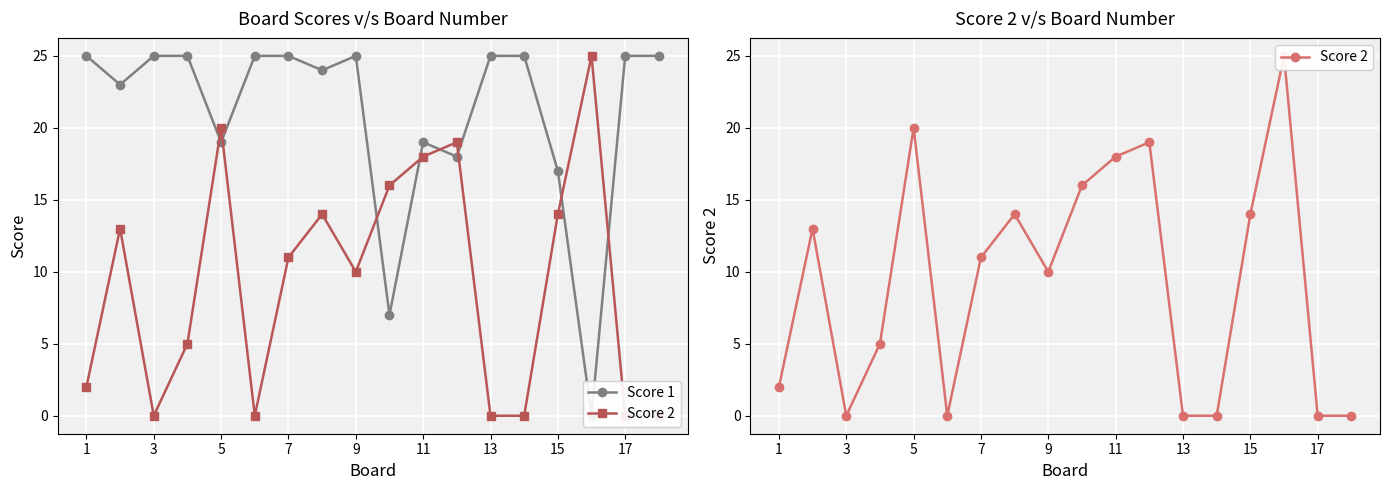

Which series ends up on top after the final intersection of Score 2 and Score 1?

Score 1